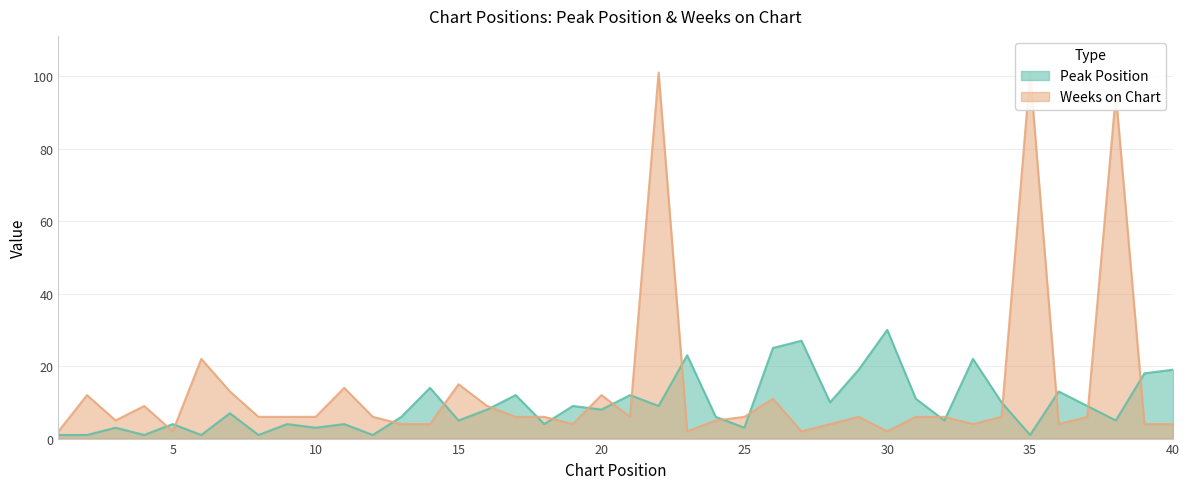

True or false: Peak Position has more than 0 interior local peaks.

True